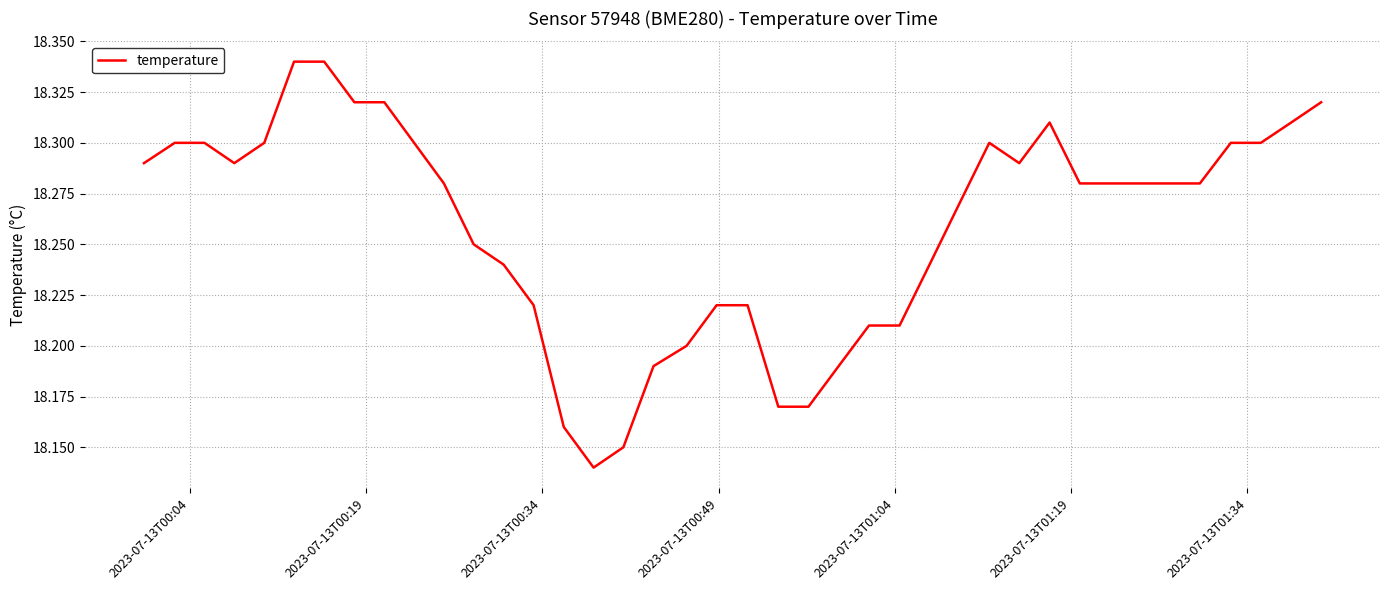

Does the chart have visible grid lines?

Yes